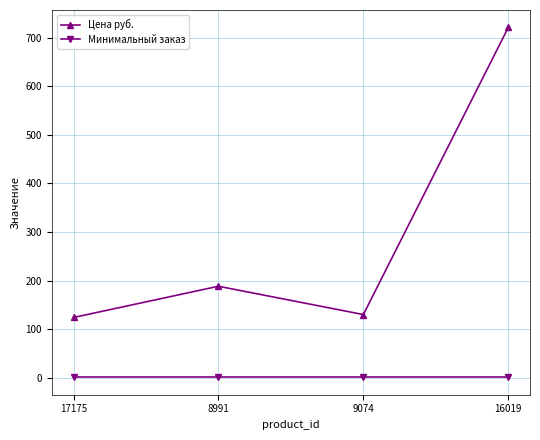

The value of Цена руб. at 17175 is 124.0. True or false?

True